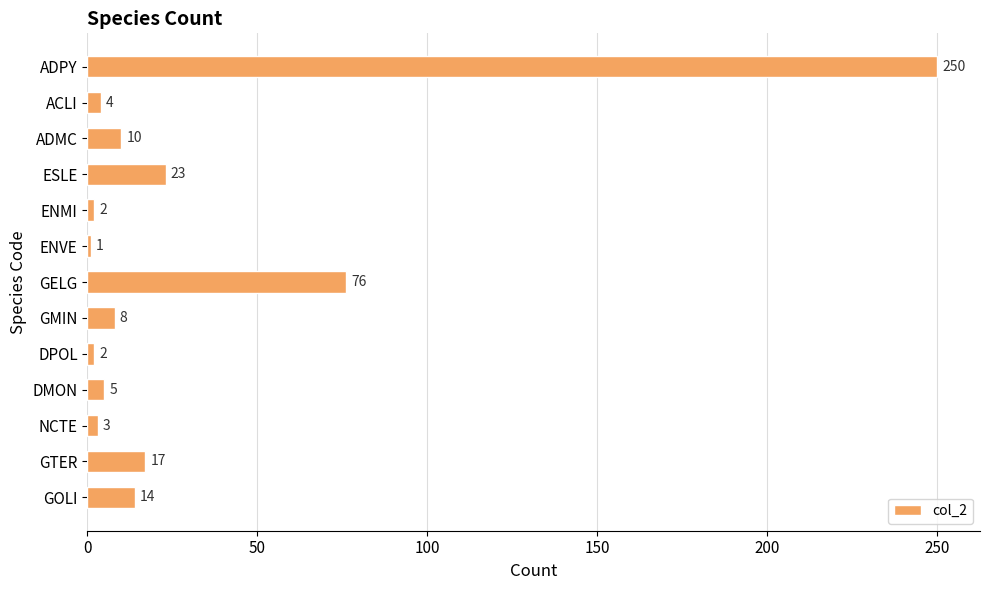

What is the difference between the maximum and second lowest values?

248